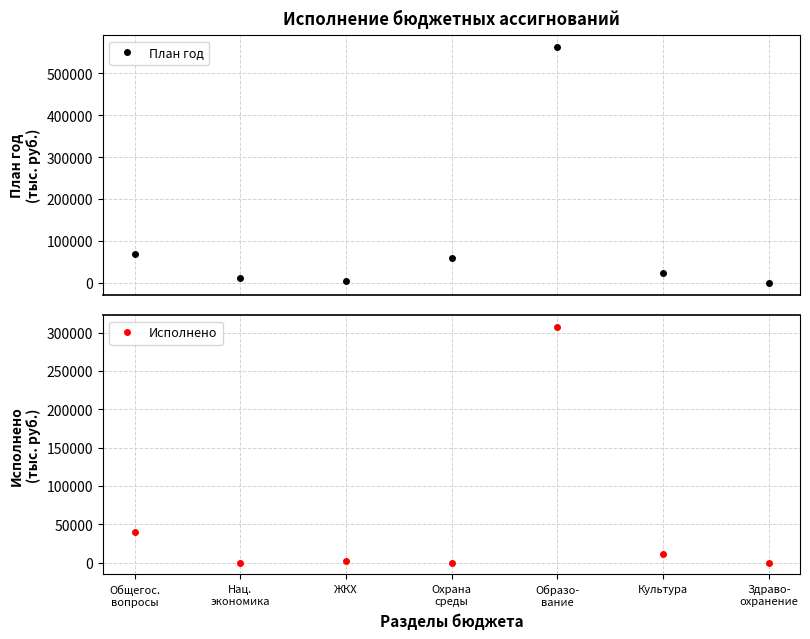

At which category does Исполнено reach its first local valley?

Нац.
экономика